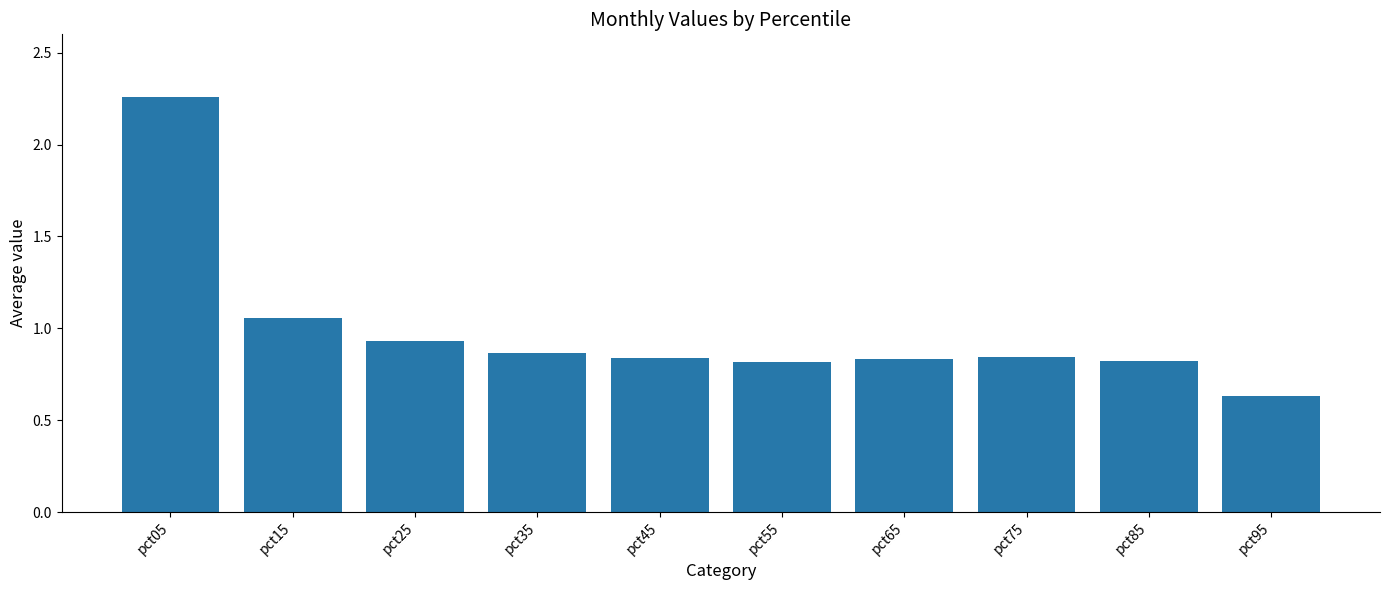

Which category has the highest value across all series?

pct05